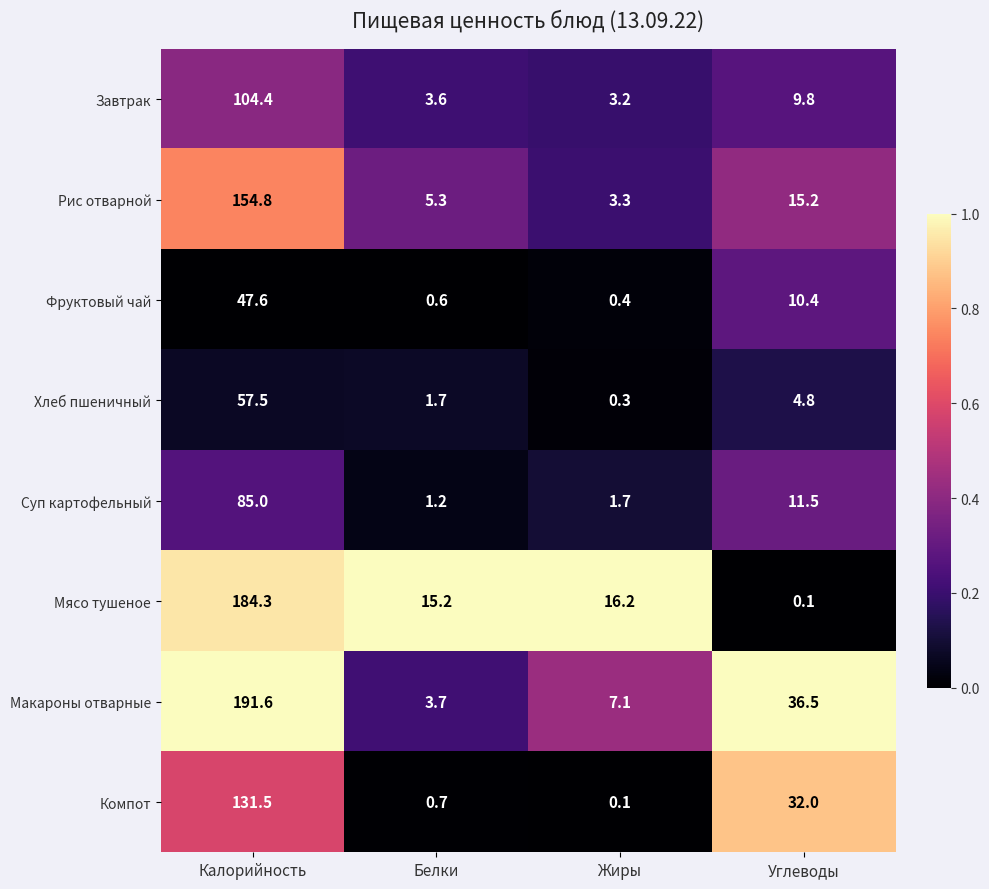

What is the difference between the highest and lowest values at Калорийность?

144.0